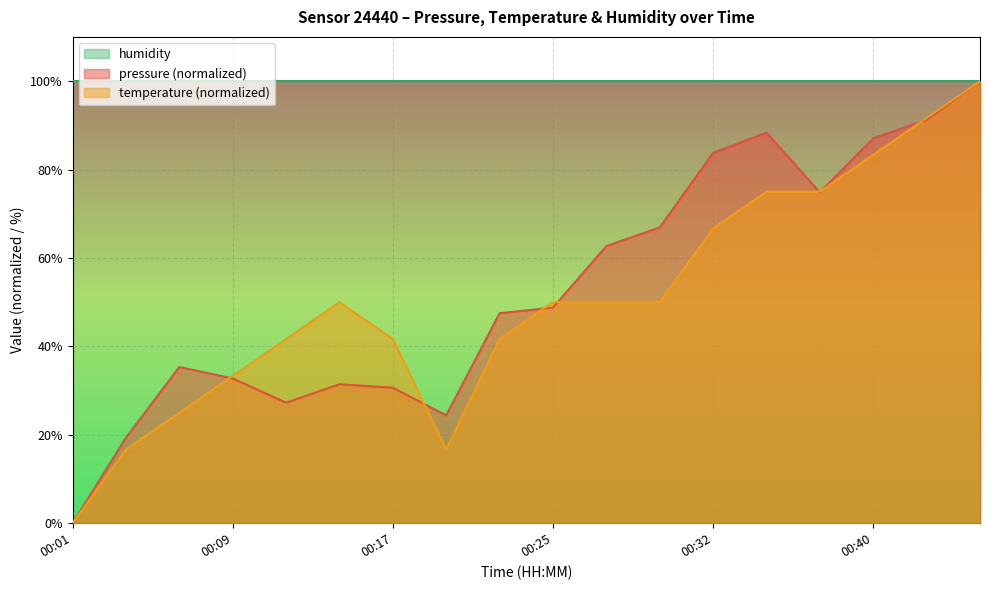

Between 00:45 and 00:14, which is larger?

00:45